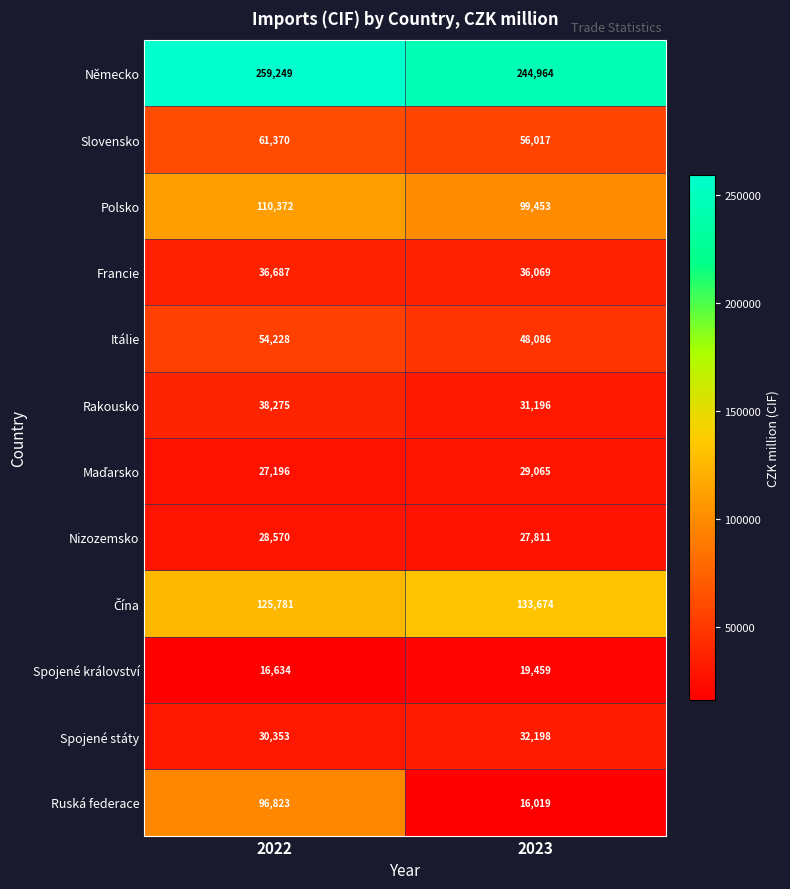

How many data points does each series have?

2